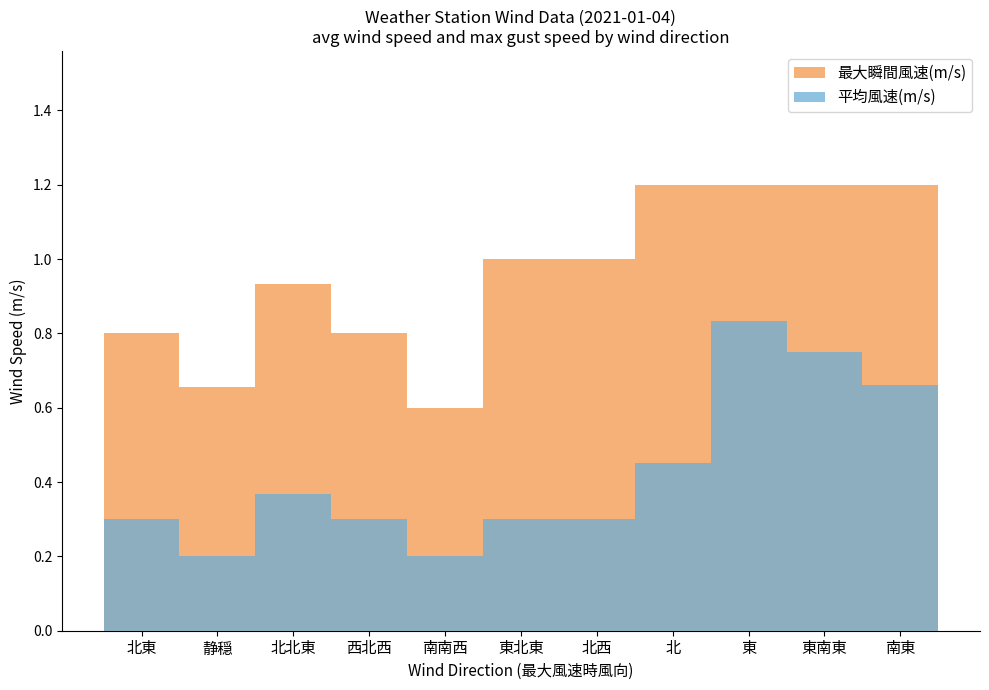

What is the average value of the 最大瞬間風速(m/s) series?

1.0